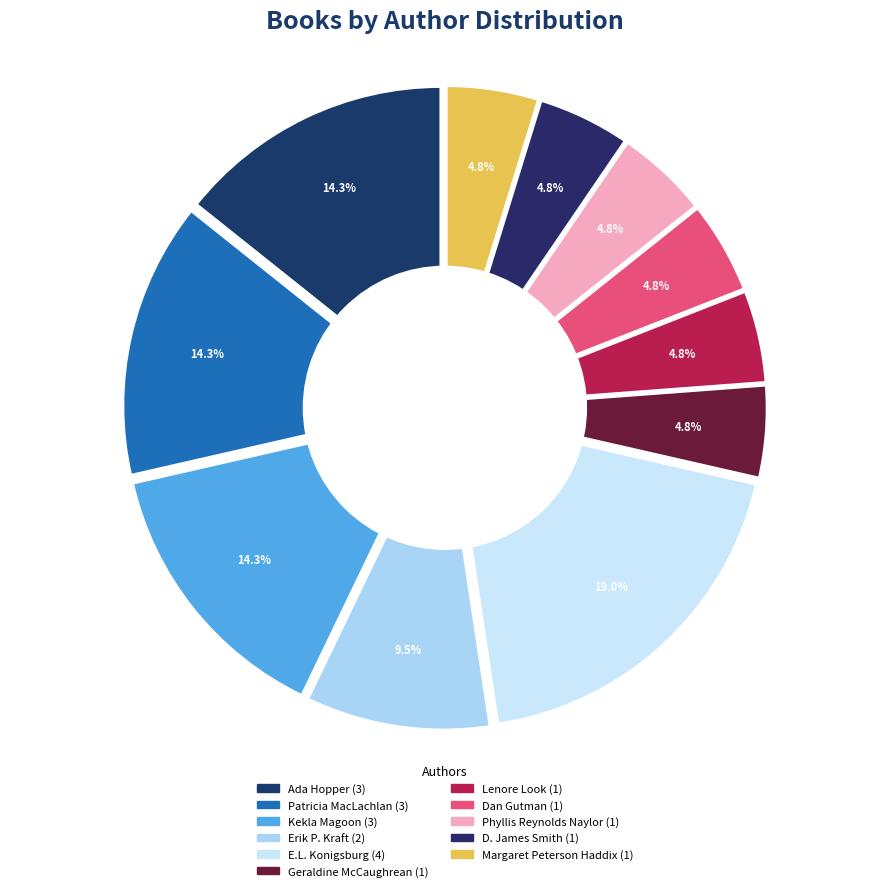

To the nearest percent, what percentage of the pie is Ada Hopper?

14%